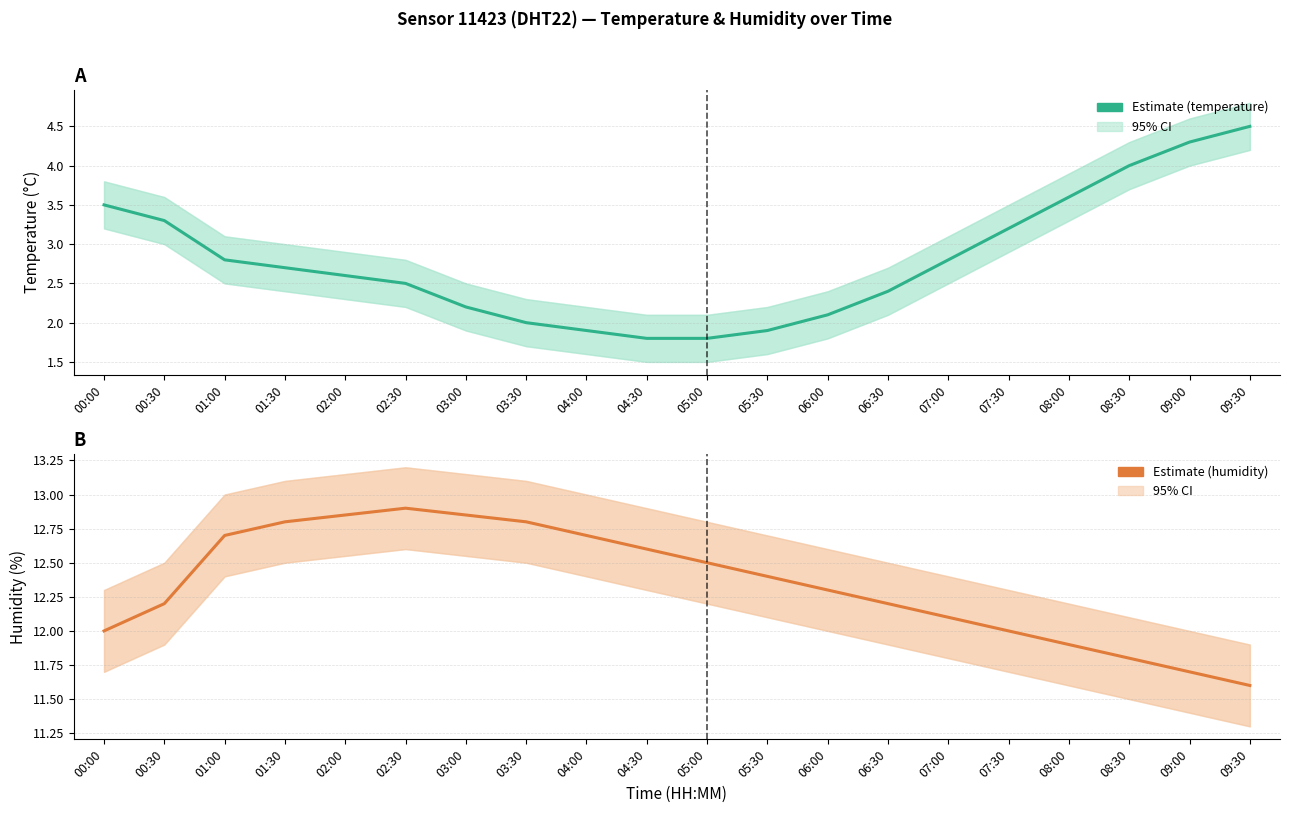

Reading left to right, transcribe all the data shown in this chart.

temperature: 3.5	3.3	2.8	2.7	2.6	2.5	2.2	2.0	1.9	1.8	1.8	1.9	2.1	2.4	2.8	3.2	3.6	4.0	4.3	4.5
humidity: 12.0	12.2	12.7	12.8	12.8	12.9	12.8	12.8	12.7	12.6	12.5	12.4	12.3	12.2	12.1	12.0	11.9	11.8	11.7	11.6